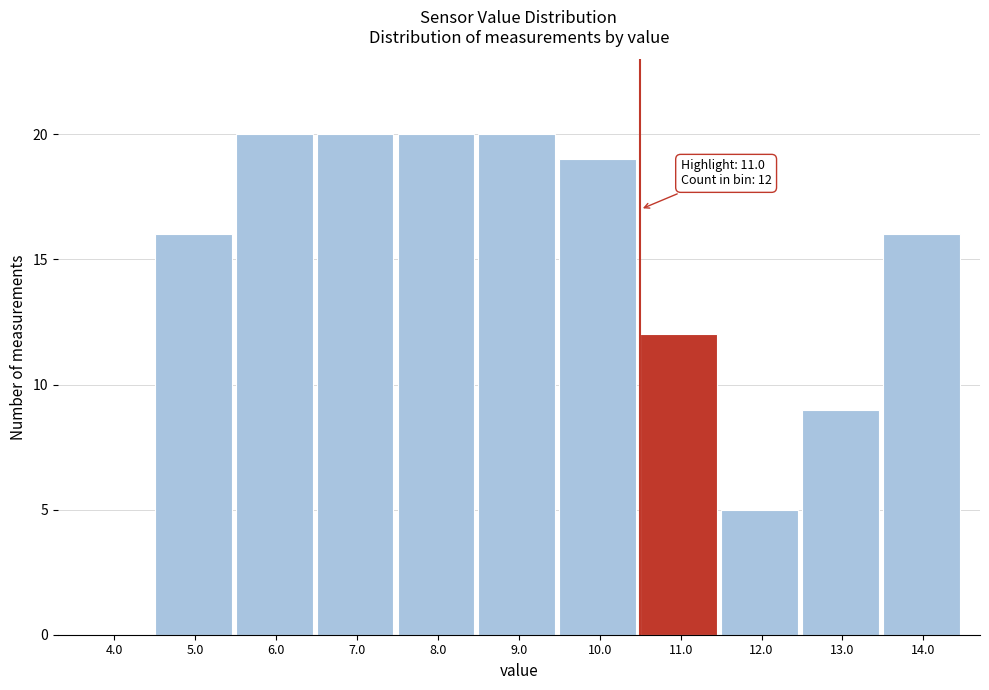

Reading left to right, extract all data points from this chart.

4.0=0	5.0=16	6.0=20	7.0=20	8.0=20	9.0=20	10.0=19	11.0=12	12.0=5	13.0=9	14.0=16